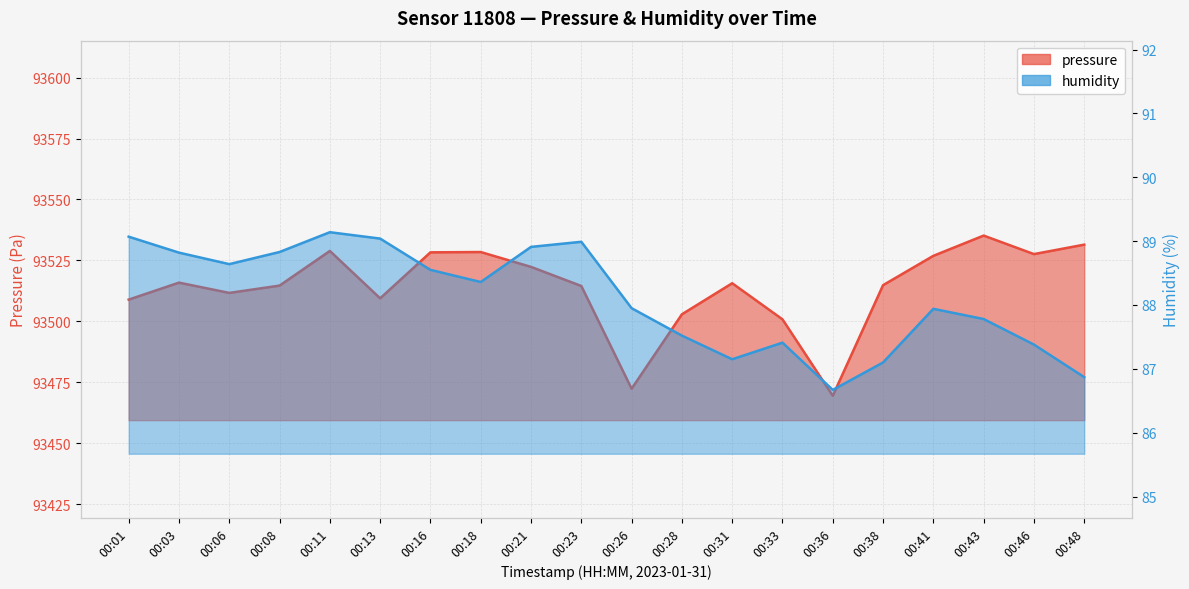

True or false: pressure has a value of 61063.2 at 00:31.

False